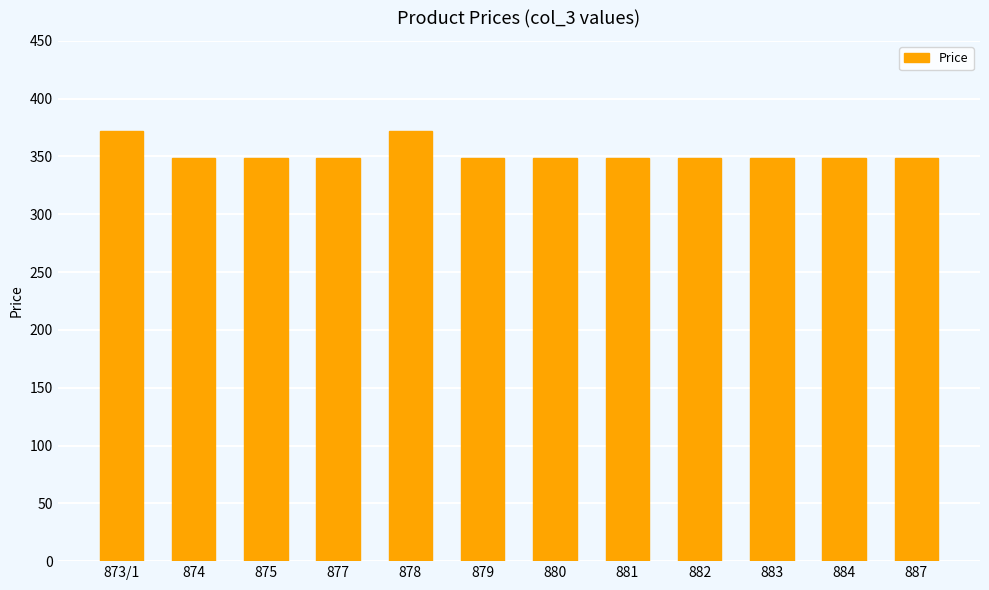

What is the label of the 2nd bar from the left?

874